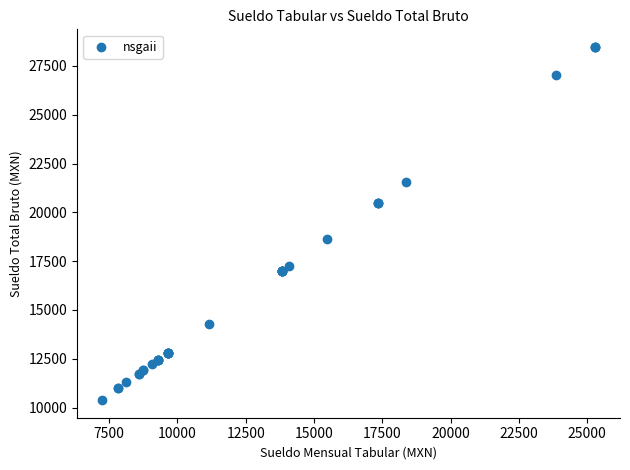

What Y value in the scatter plot is closest to 19427?

18641.0